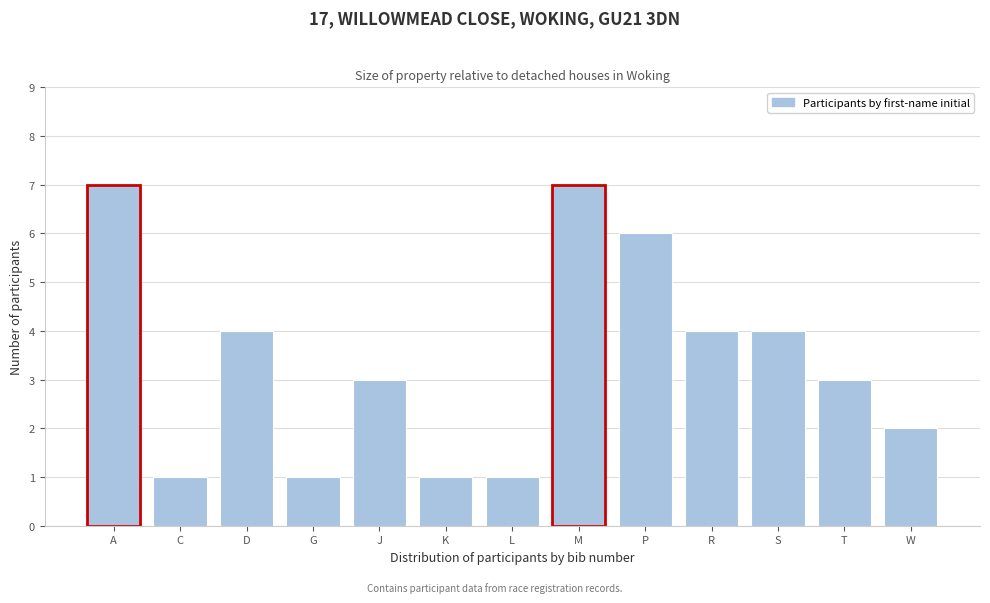

Reading left to right, extract all data points from this chart.

A=7	C=1	D=4	G=1	J=3	K=1	L=1	M=7	P=6	R=4	S=4	T=3	W=2